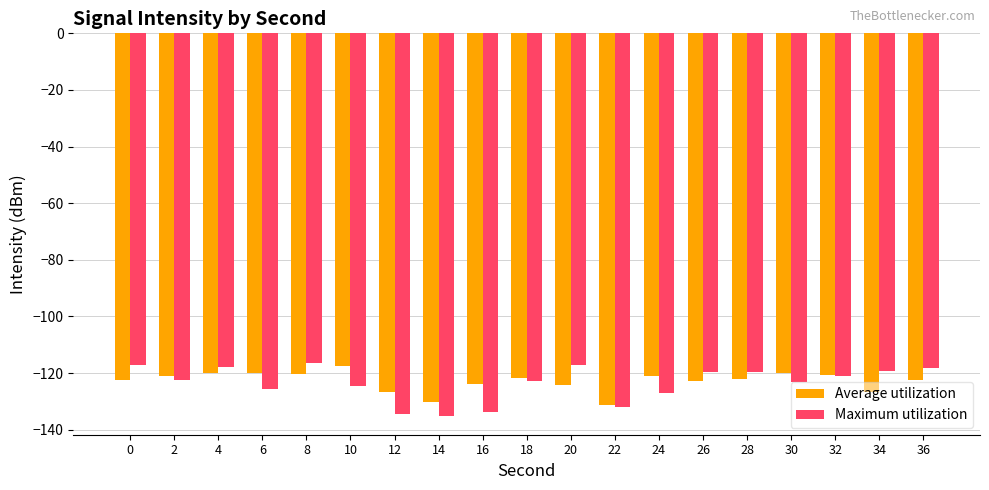

Which series changed the most between 6 and 10?

Average utilization